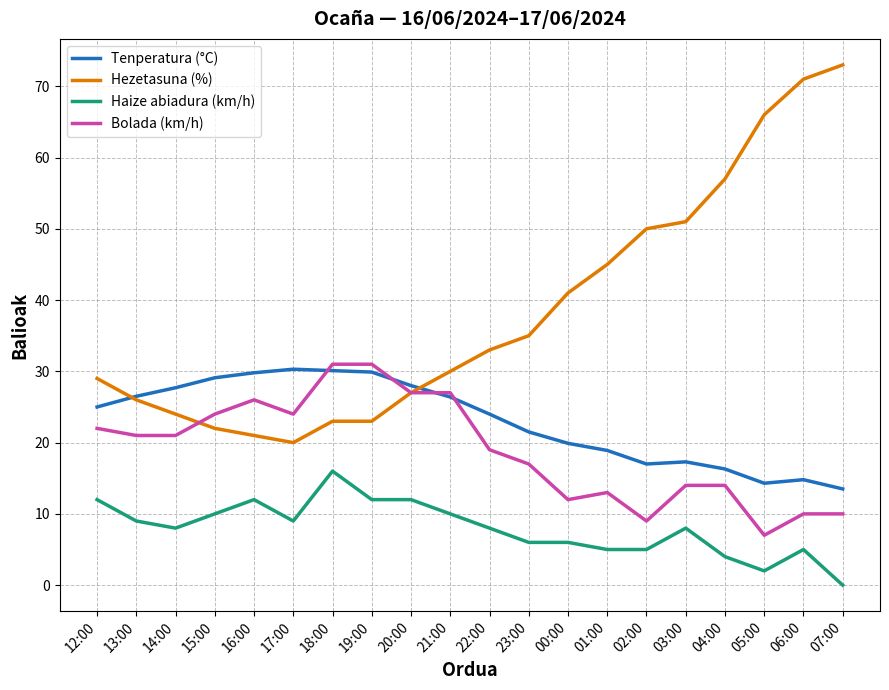

How many series are shown in this chart?

4